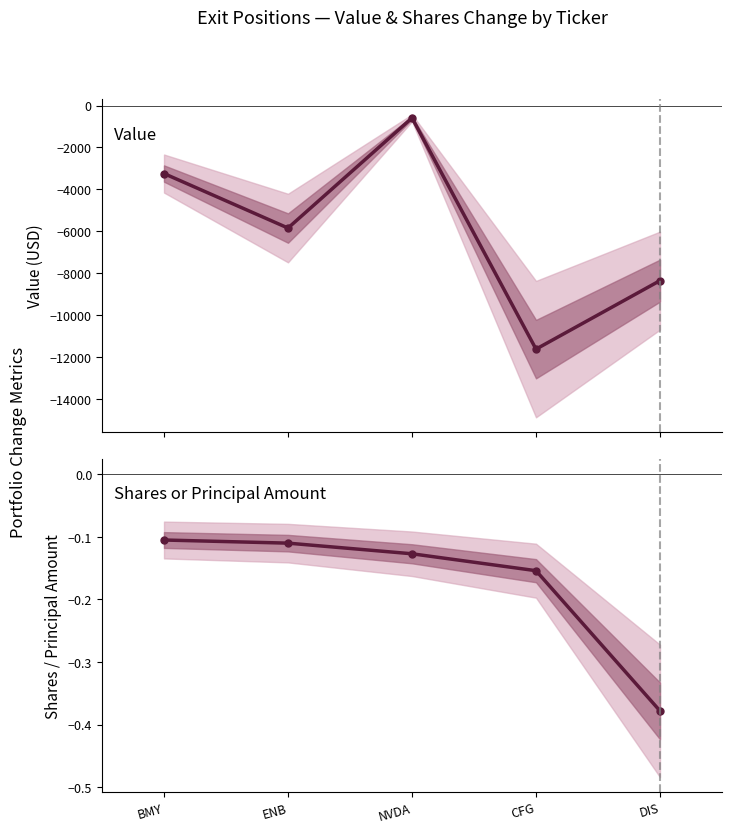

How many lines are shown in the chart?

2